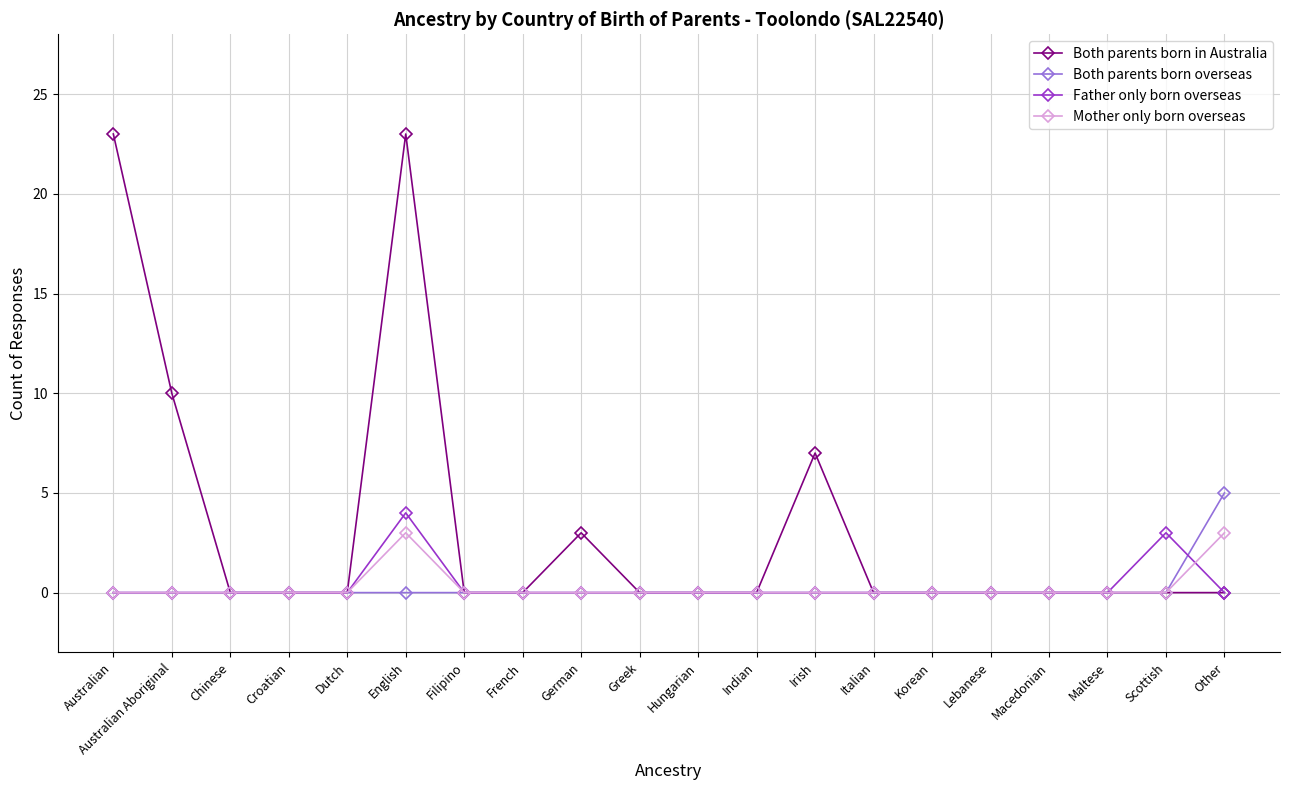

What is the difference between the highest and lowest values at Australian Aboriginal?

10